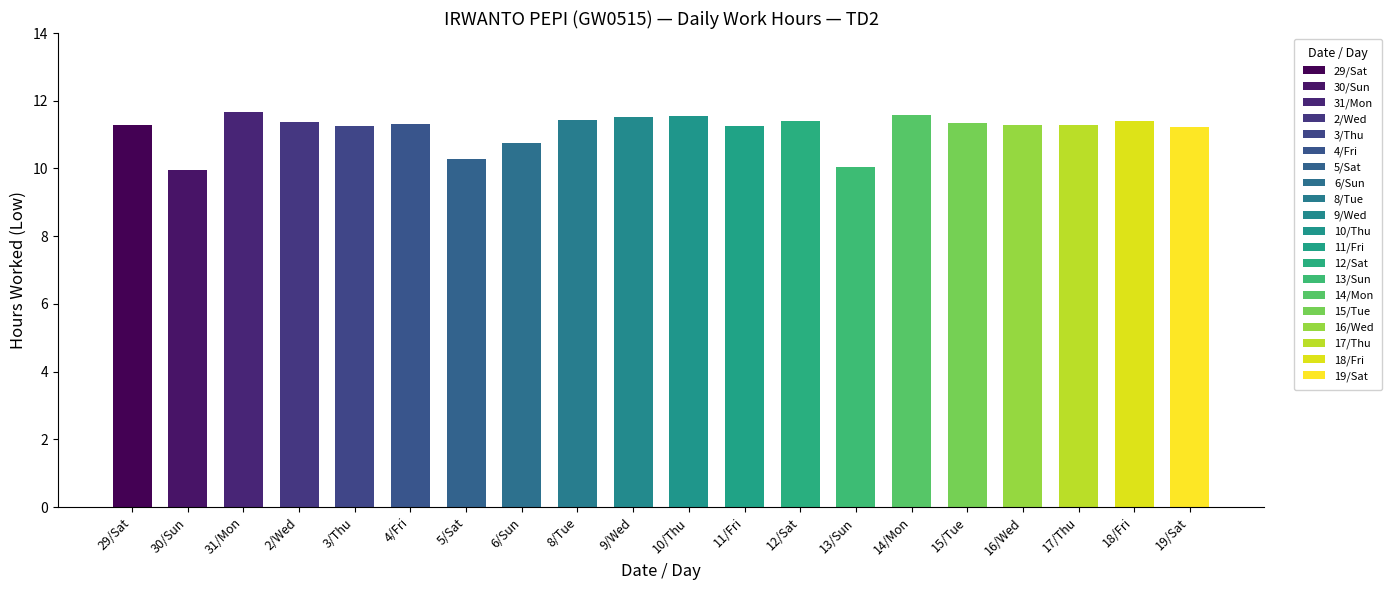

True or false: the data shows 17.3 at 6/Sun.

False